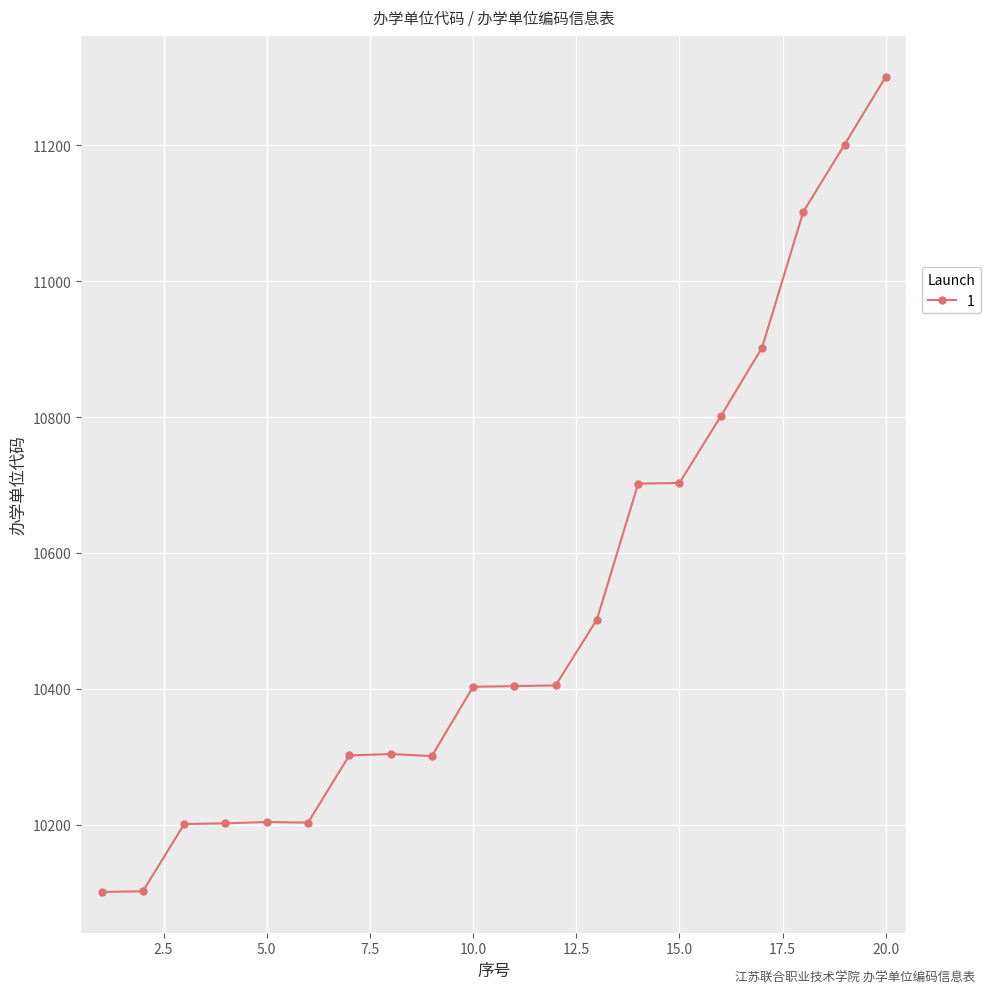

What is the difference between the second highest and second lowest values?

1099